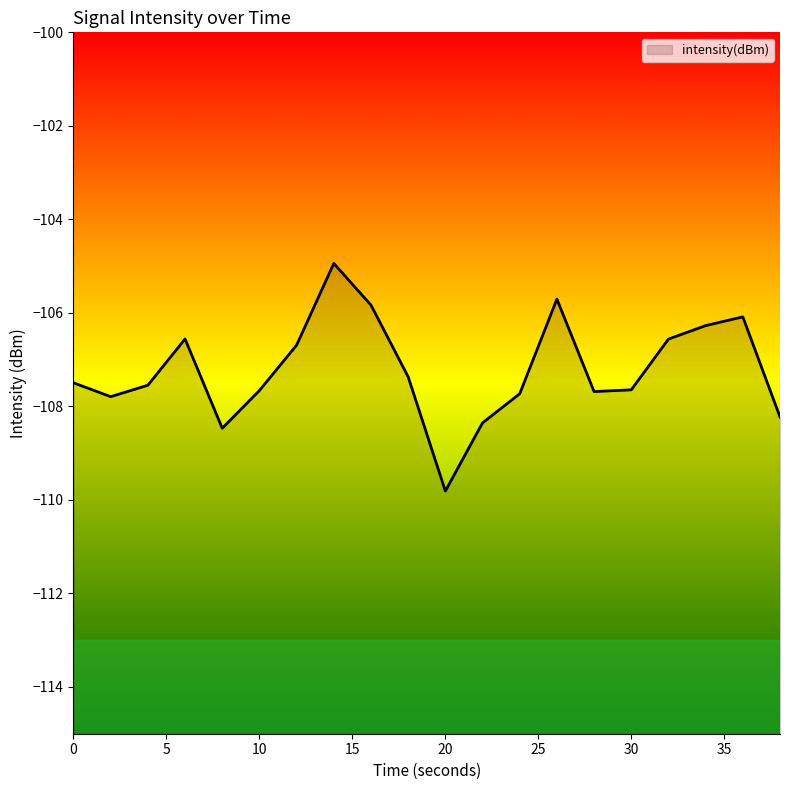

Where is the data nearest to the value -107?

12